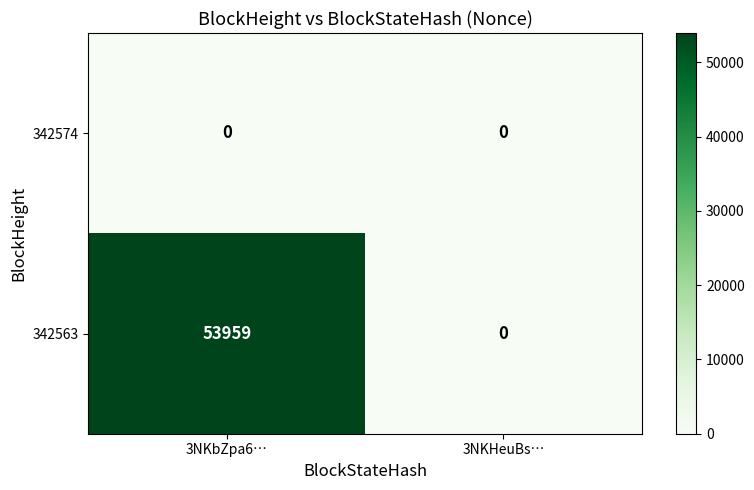

Between 3NKbZpa6… and 3NKHeuBs…, which series saw the biggest shift?

342563